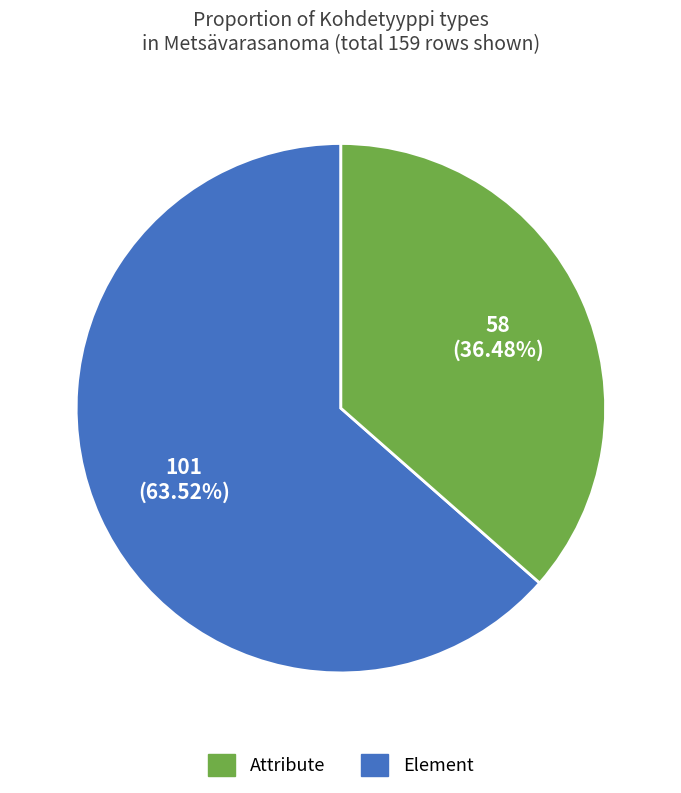

Does any single category account for the majority?

Yes